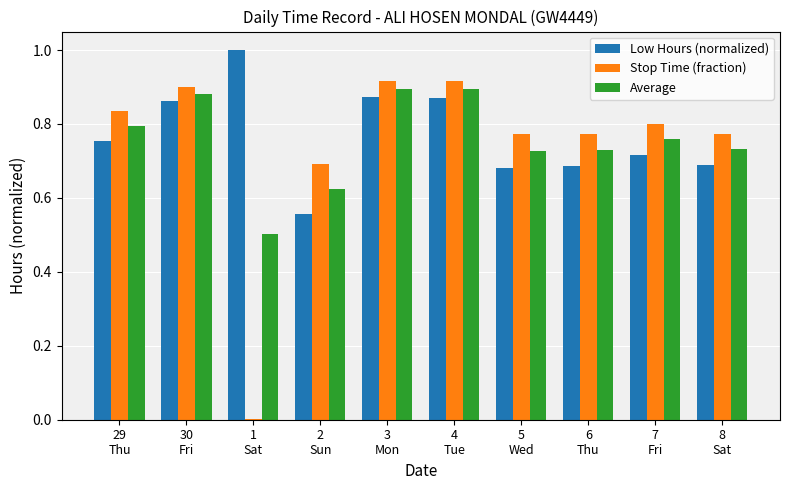

What is the sum of all Low Hours (normalized) values?

7.7